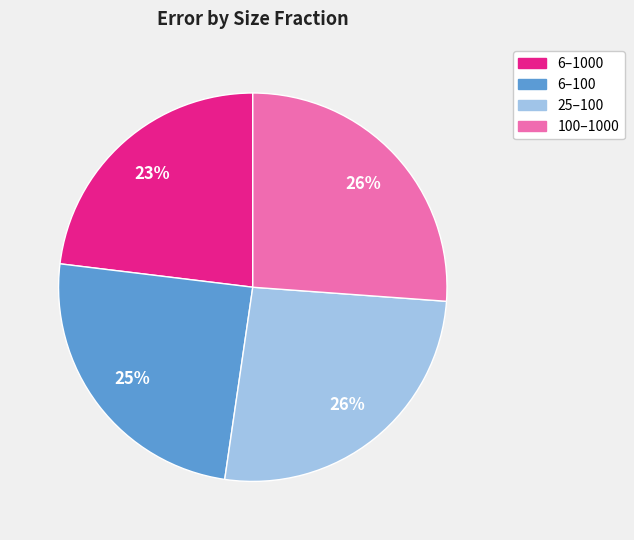

How many slices are in this pie chart?

4